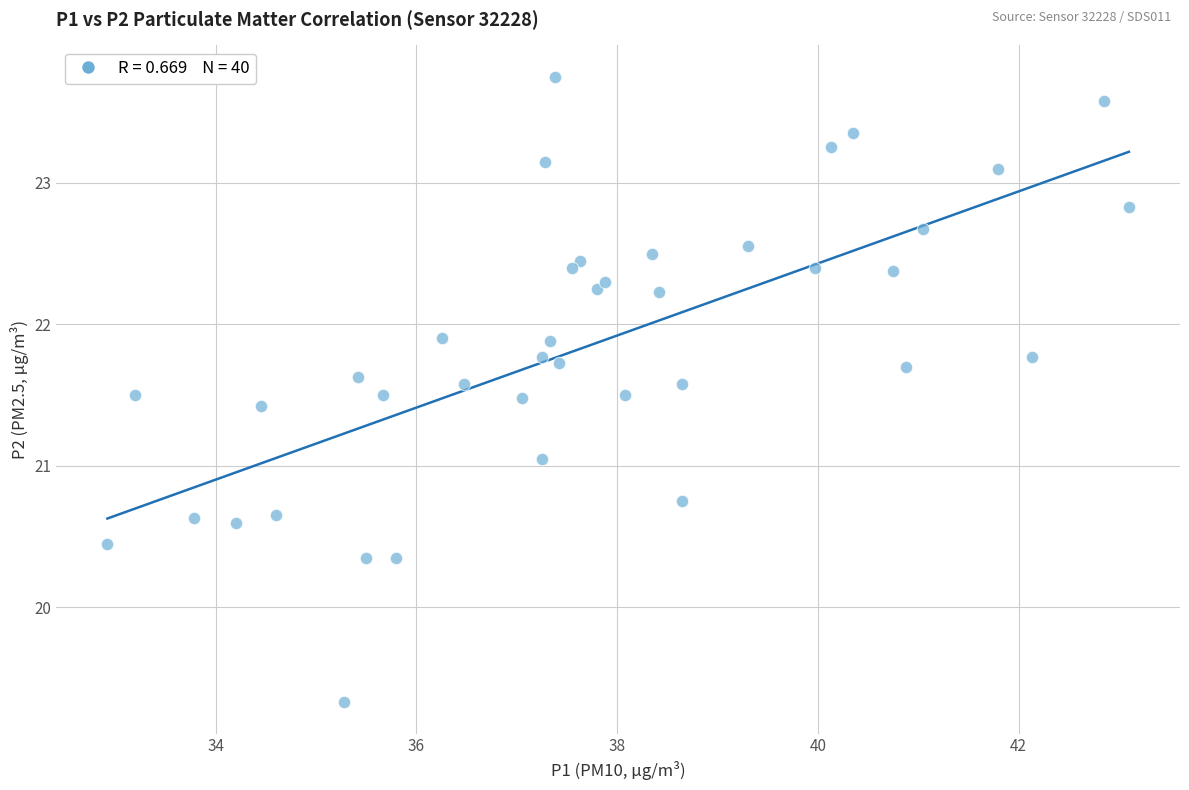

What is the range of Y values (max minus min)?

4.4